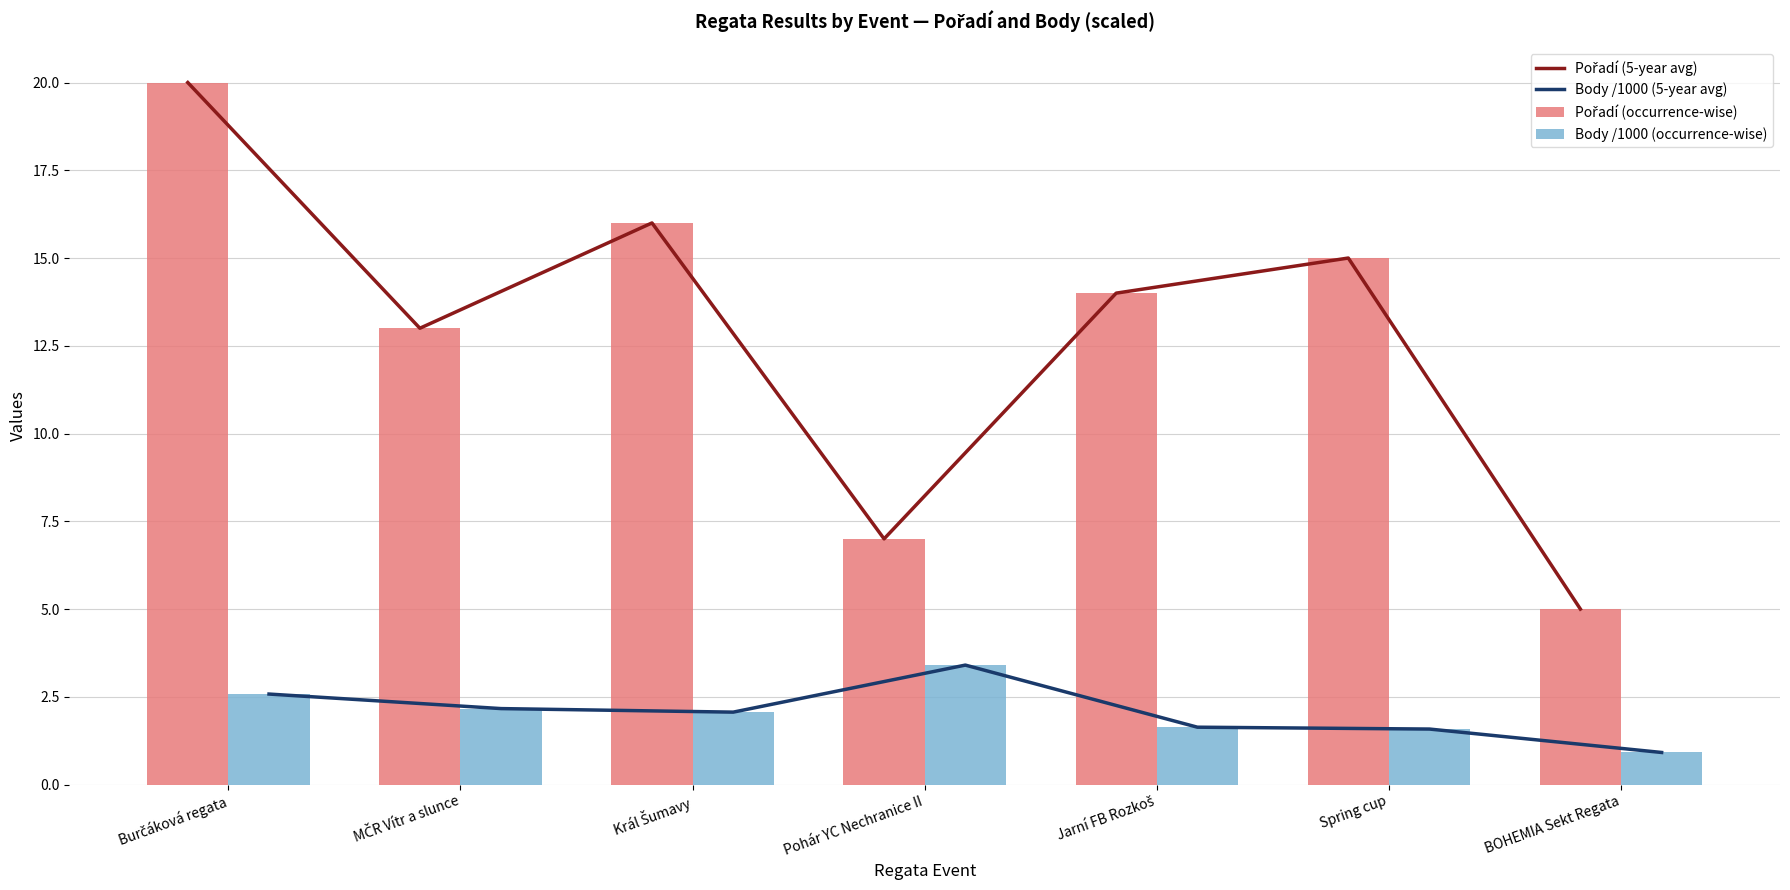

Between Burčáková regata and Jarní FB Rozkoš, which is larger?

Burčáková regata